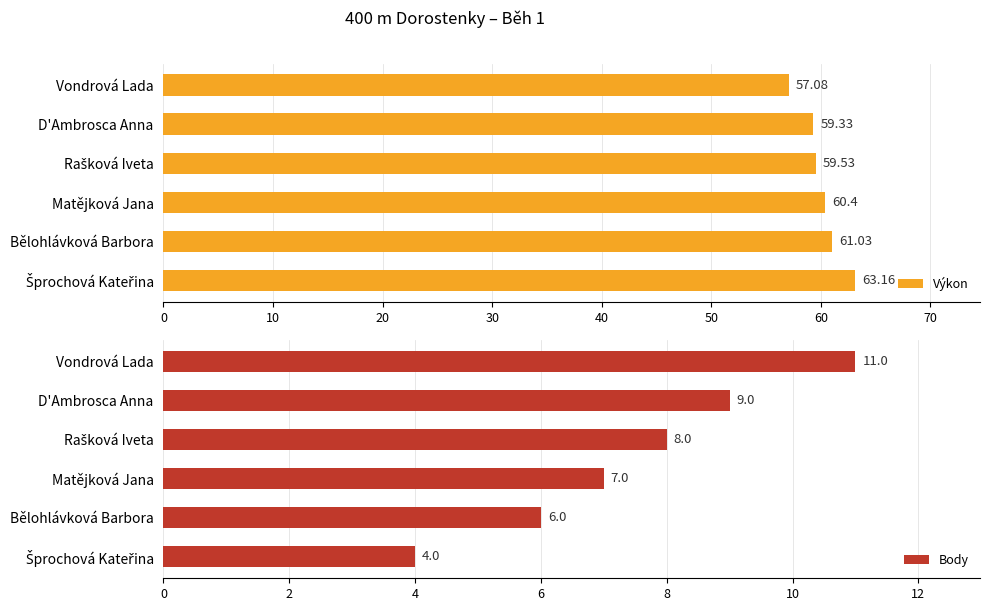

Reading left to right, transcribe all the data shown in this chart.

Výkon: 57.1	59.3	59.5	60.4	61.0	63.2
Body: 11.0	9.0	8.0	7.0	6.0	4.0